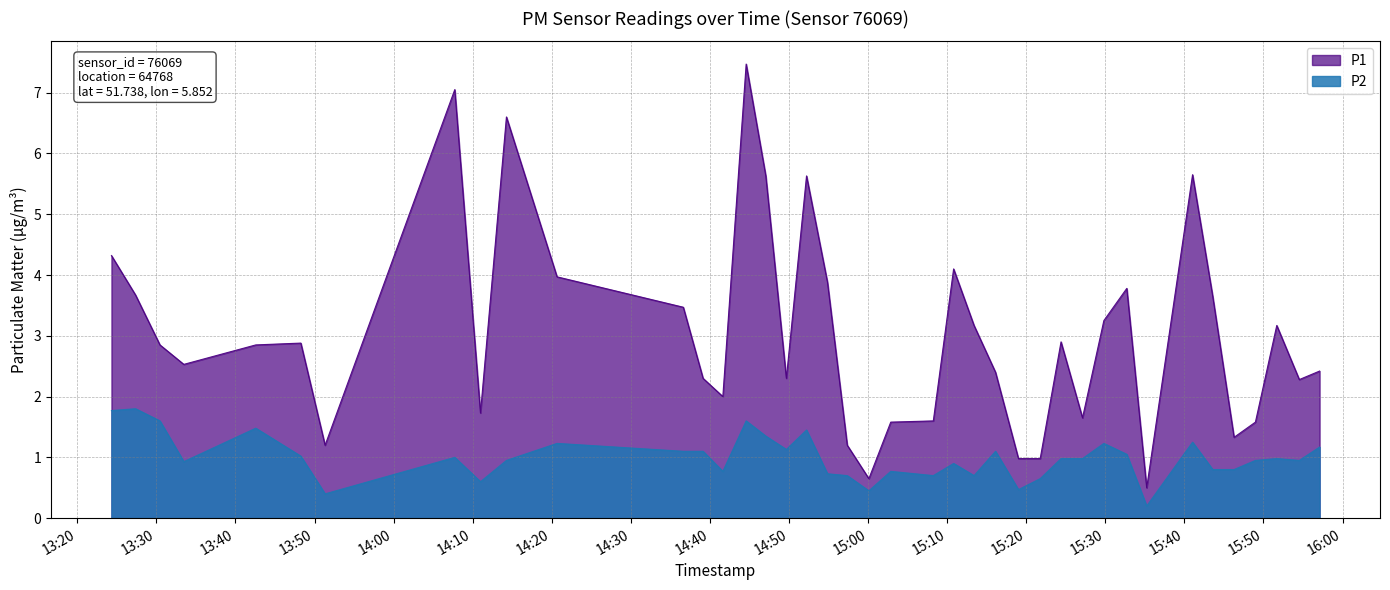

At which category does P1 reach its first local peak?

2022-12-07T13:48:16